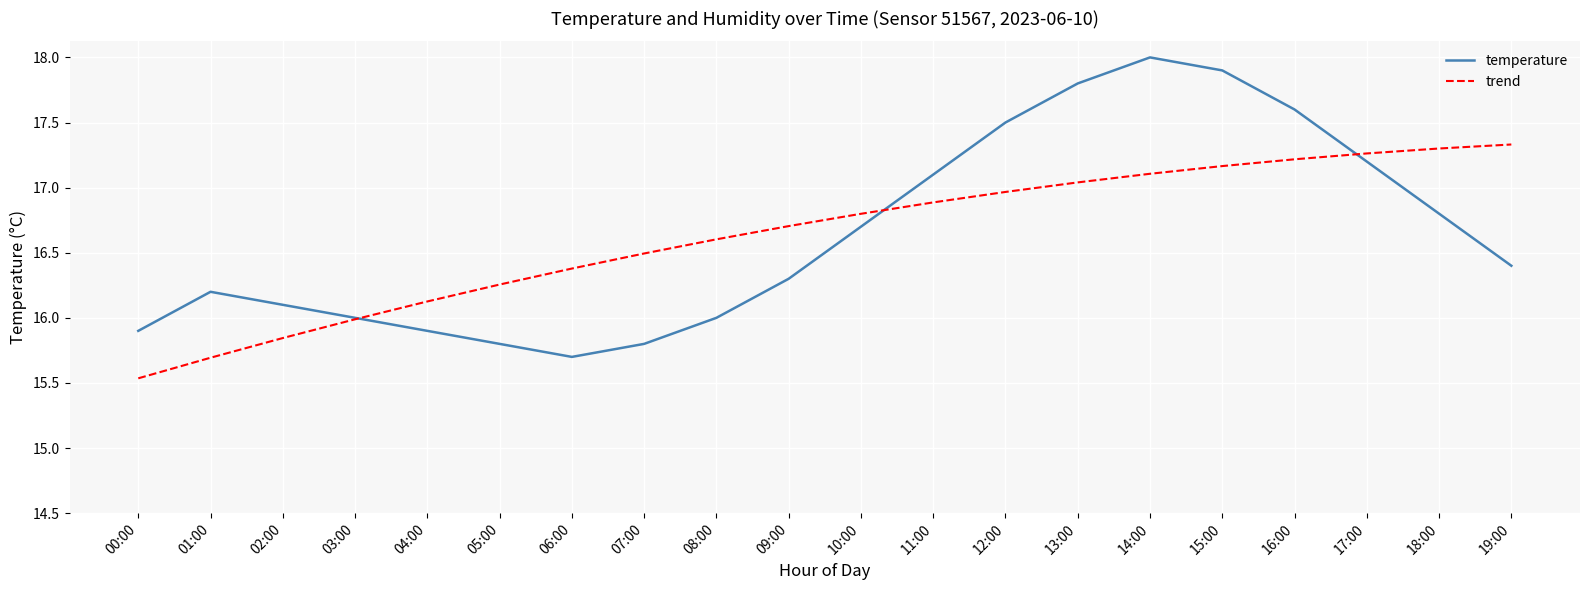

True or false: trend and temperature intersect in this chart.

True